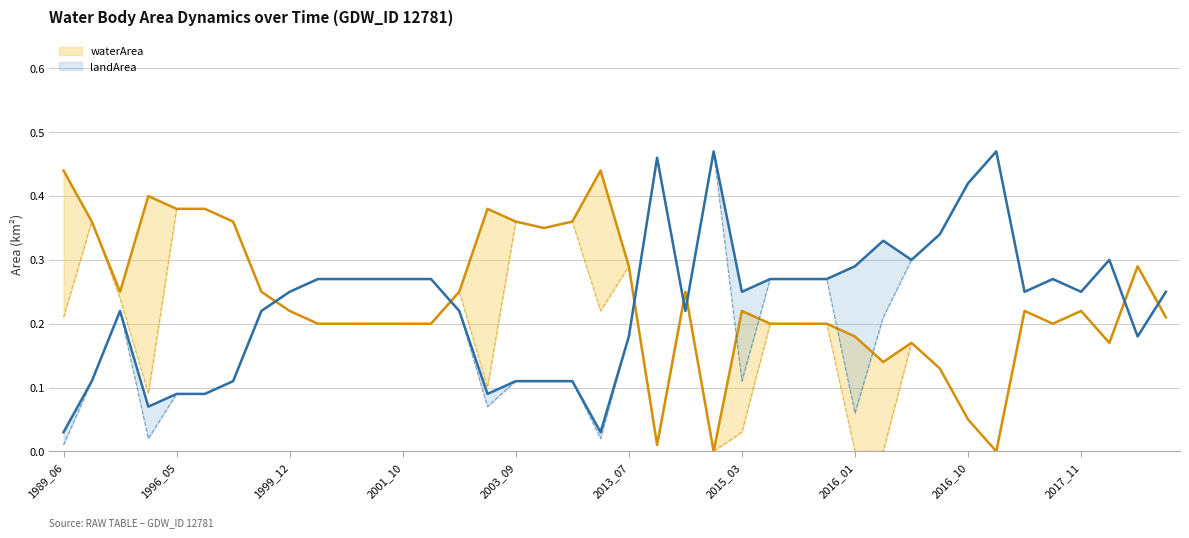

The value of waterArea (line) at 2001_10 is 0.7. True or false?

False